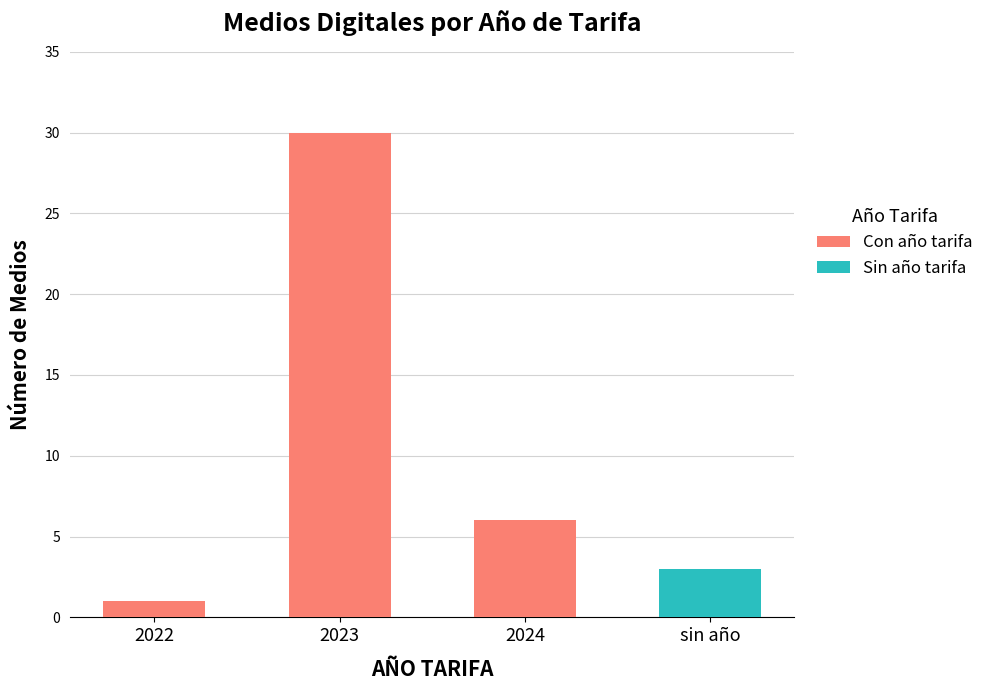

List the labels in order of value, smallest first.

2022, sin año, 2024, 2023